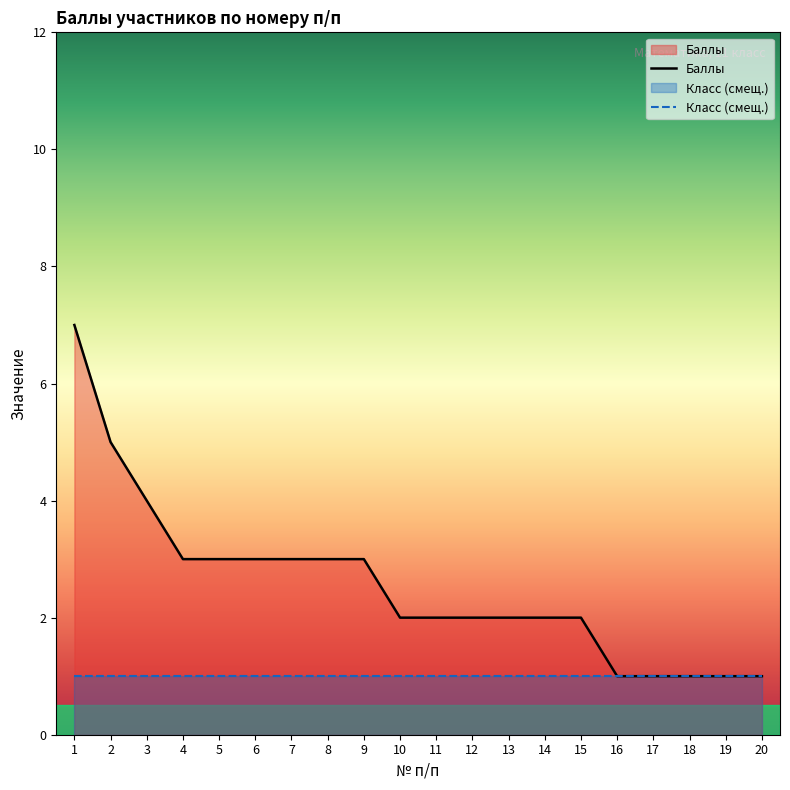

Where does the data first go above 2?

1